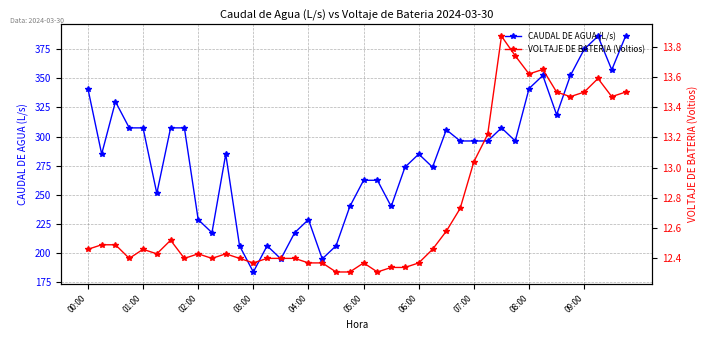

Rank the series by their maximum value, from lowest to highest.

VOLTAJE DE BATERIA (Voltios), CAUDAL DE AGUA (L/s)